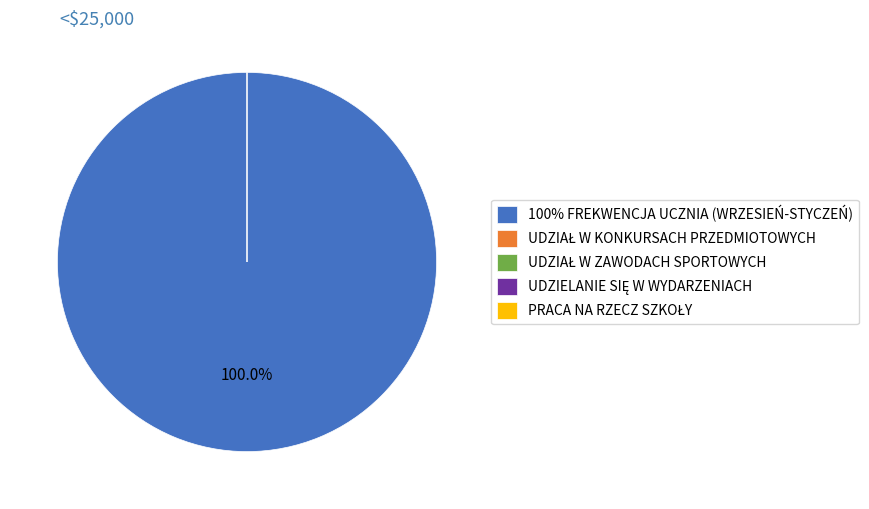

Between 100% FREKWENCJA UCZNIA (WRZESIEŃ-STYCZEŃ) and UDZIELANIE SIĘ W WYDARZENIACH, which is larger?

100% FREKWENCJA UCZNIA (WRZESIEŃ-STYCZEŃ)